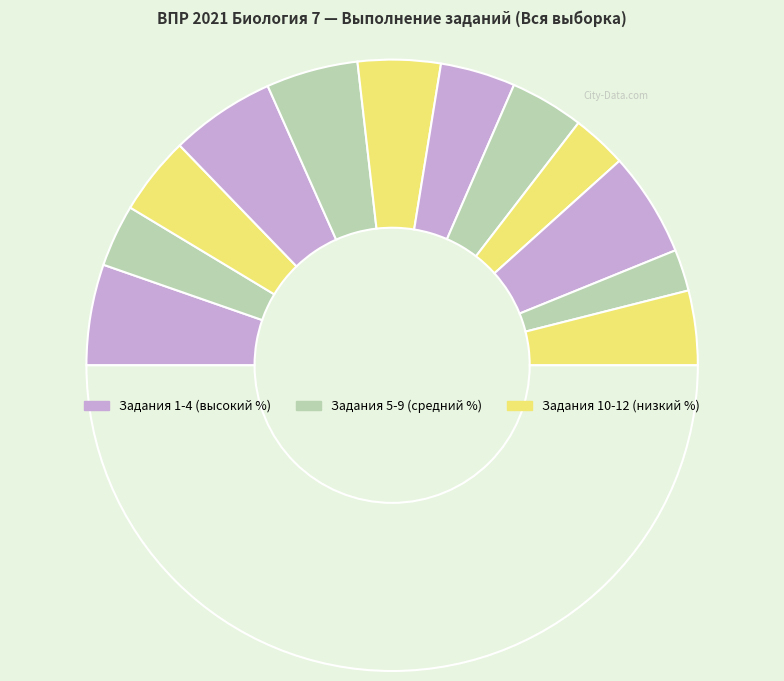

What is the smallest slice in the pie chart?

10